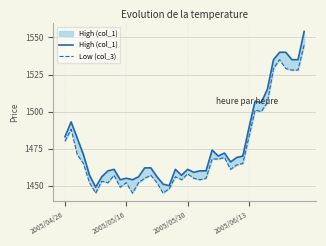

List the series in order of their overall mean, highest first.

High (col_1), Low (col_3)